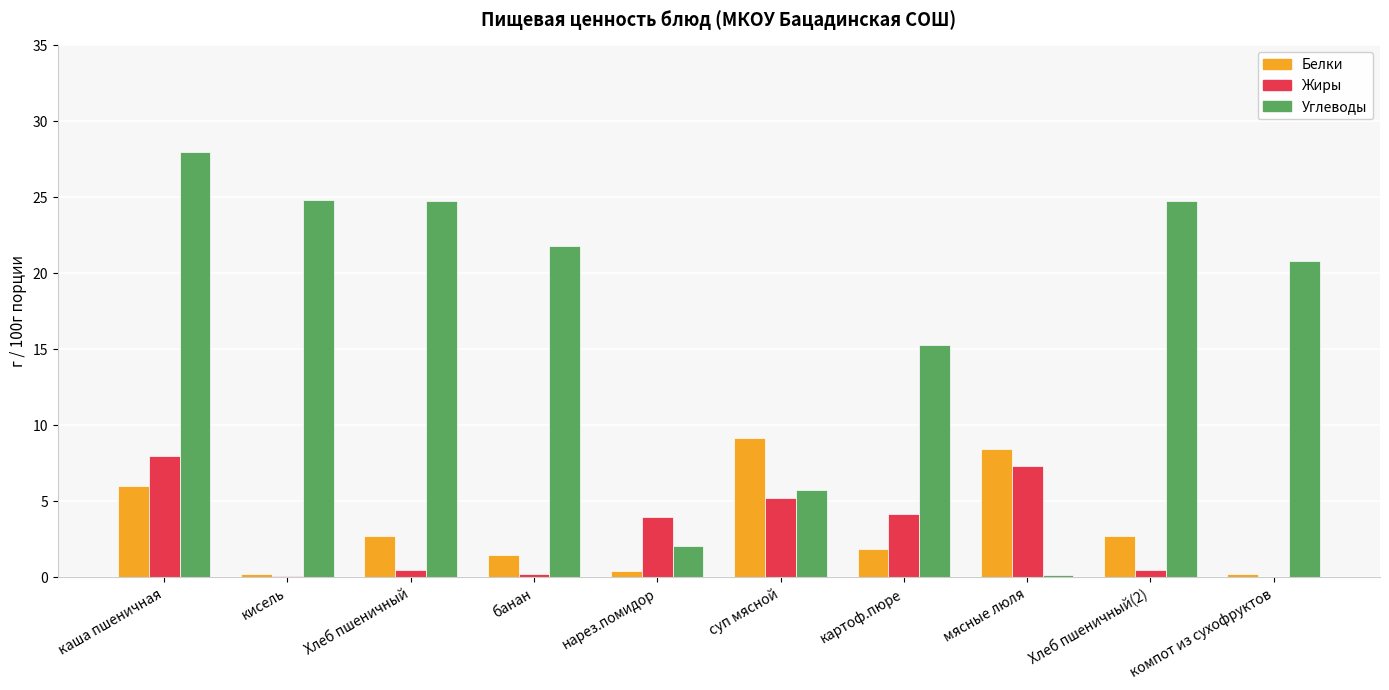

The value of Углеводы at мясные люля is 0.1. True or false?

True